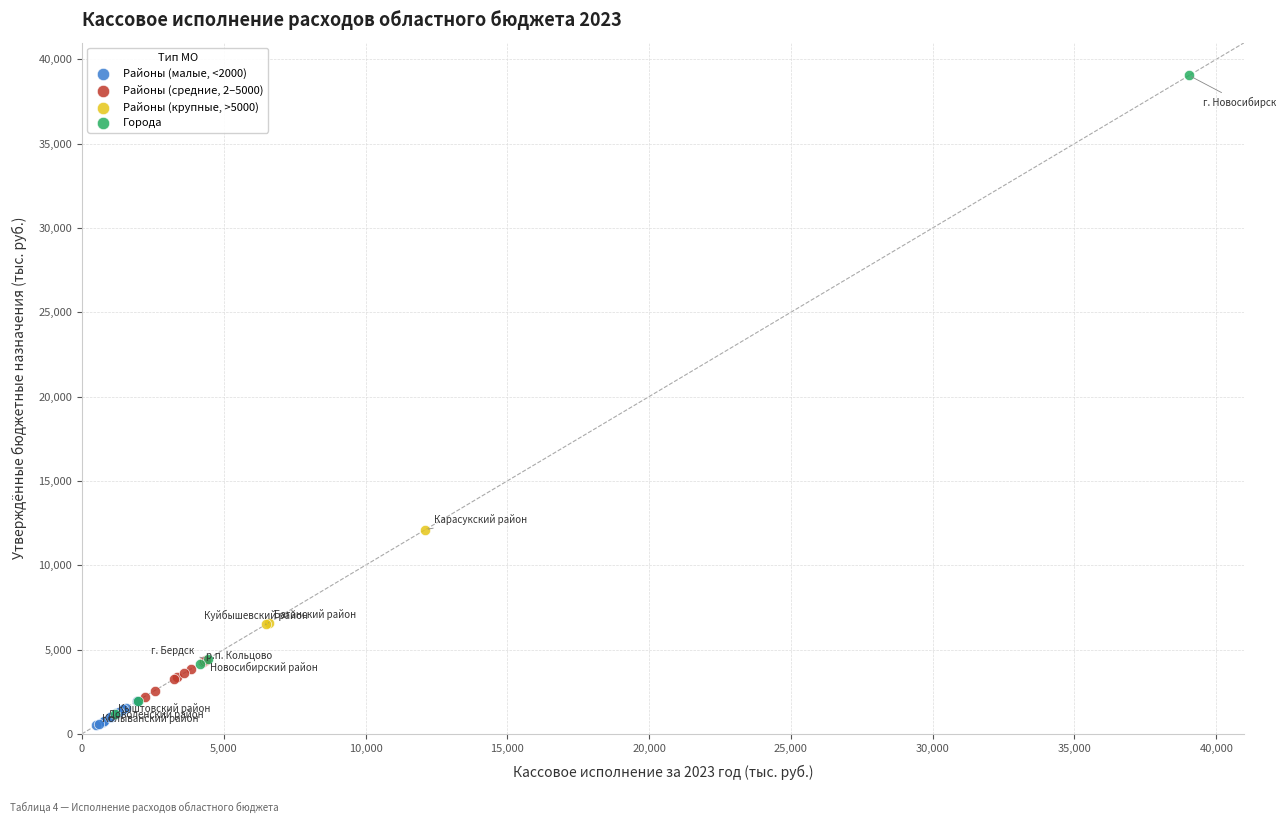

Which series reaches the maximum Y coordinate?

Города